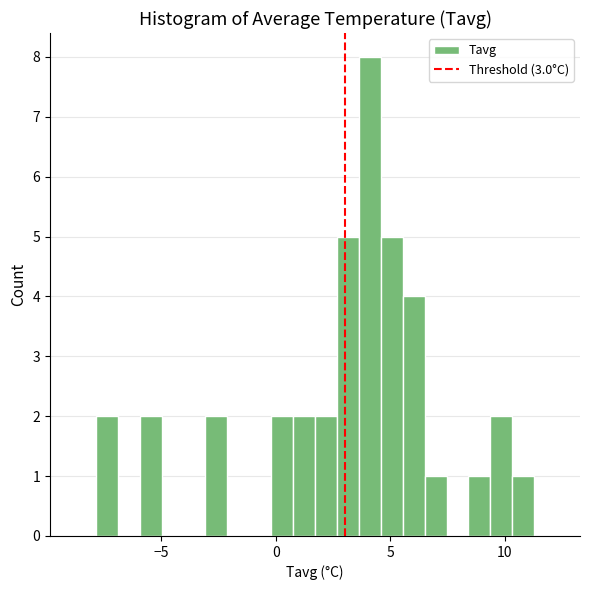

Around what value on the x-axis is the tallest bar? Give the approximate position of its centre, as read against the axis.

4.0